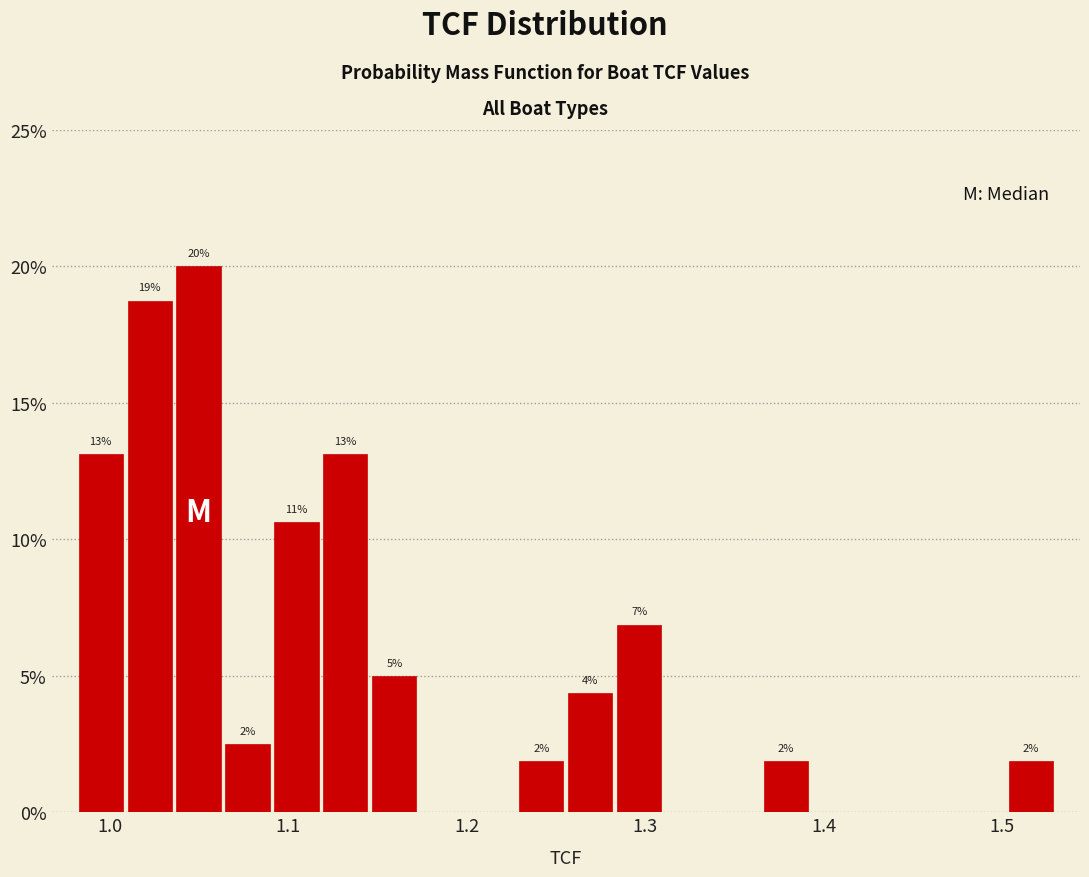

Around what value on the x-axis is the tallest bar? Give the approximate position of its centre, as read against the axis.

1.05